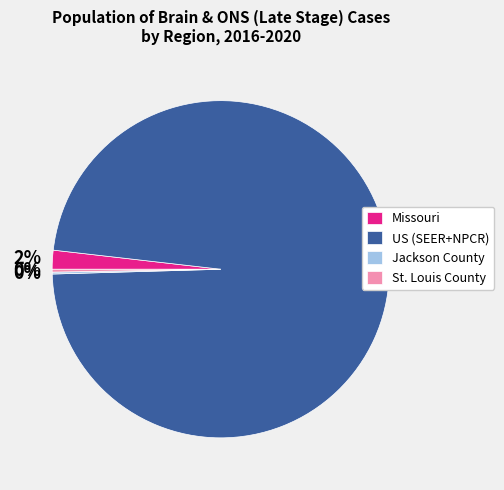

To the nearest percent, what is the average slice percentage?

25%